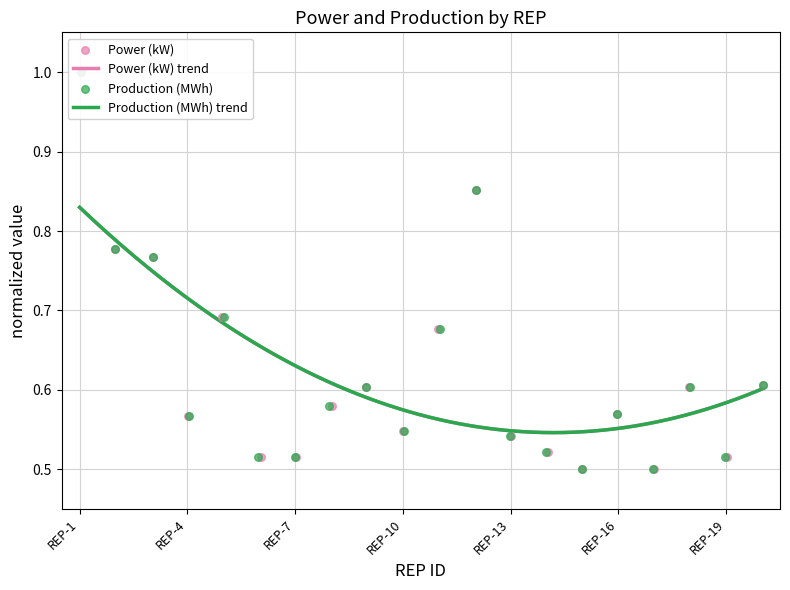

Which series has the largest total across all categories?

Power (kW)